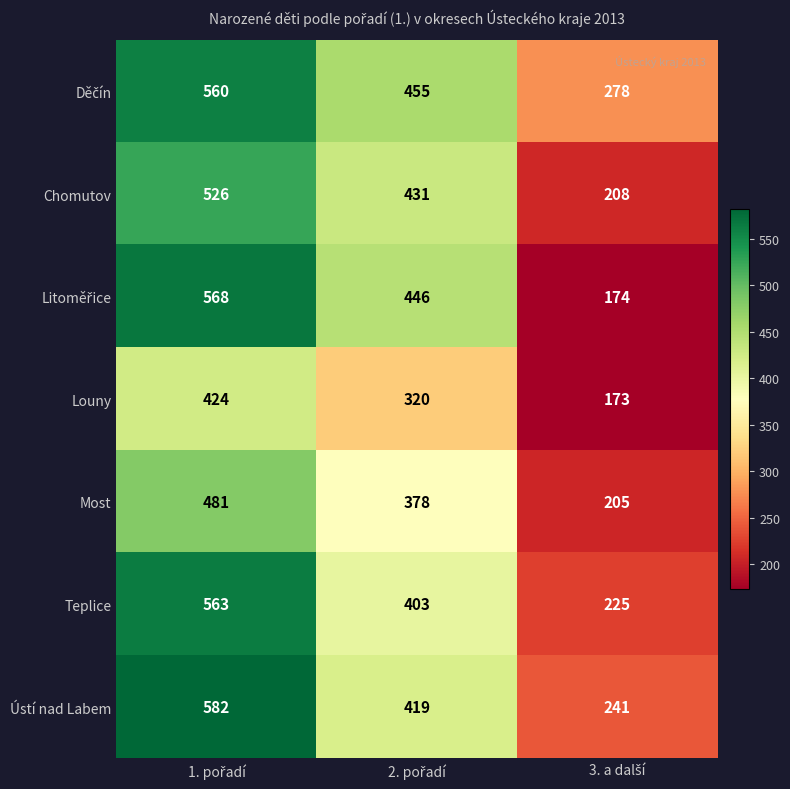

What is the minimum value for Ústí nad Labem?

241